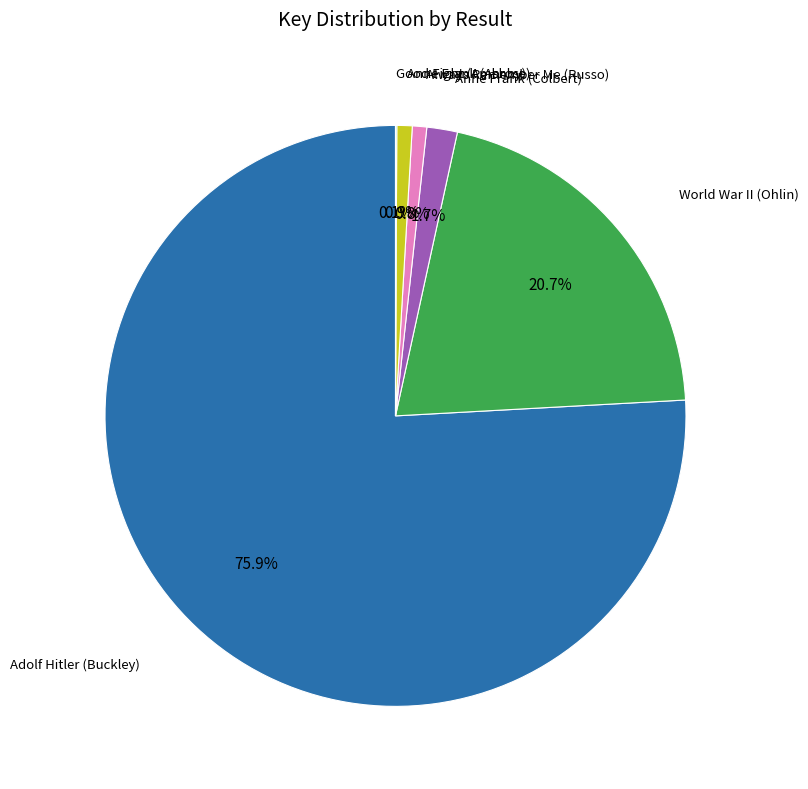

Does any single category account for the majority?

Yes